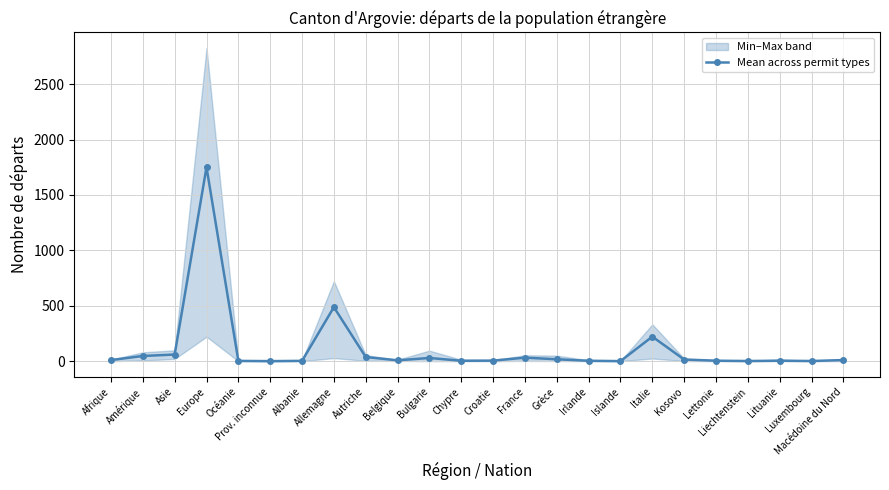

Approximately how many times larger is the value at France compared to Luxembourg?

23.8